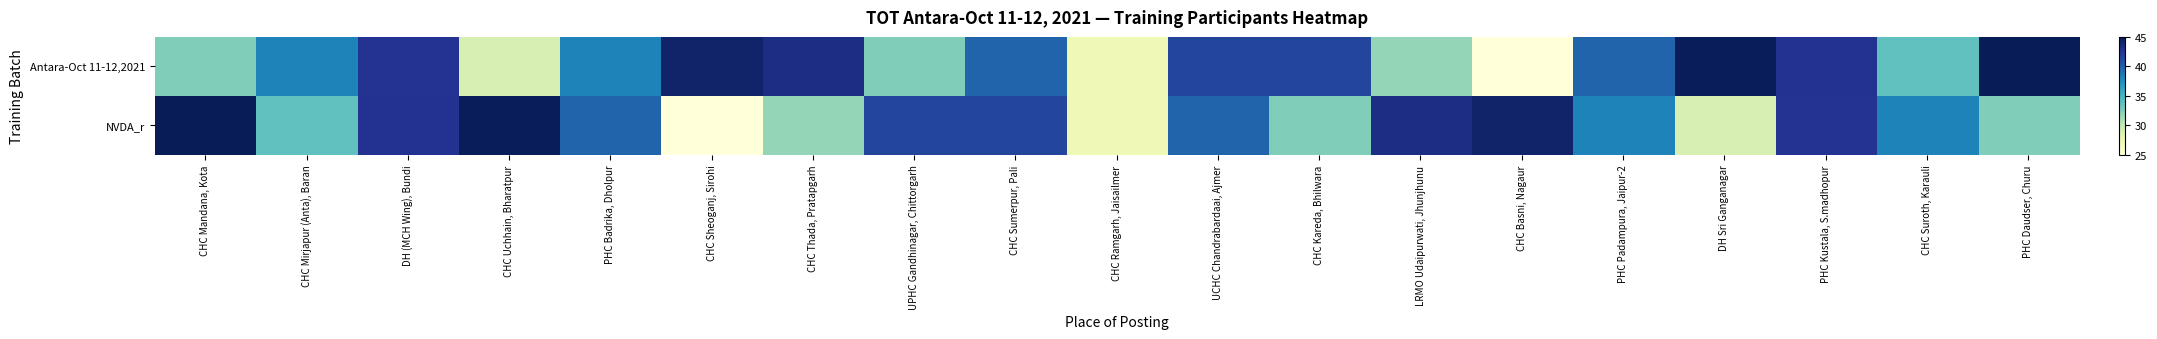

Which label corresponds to the smallest value in the chart?

CHC Basni, Nagaur